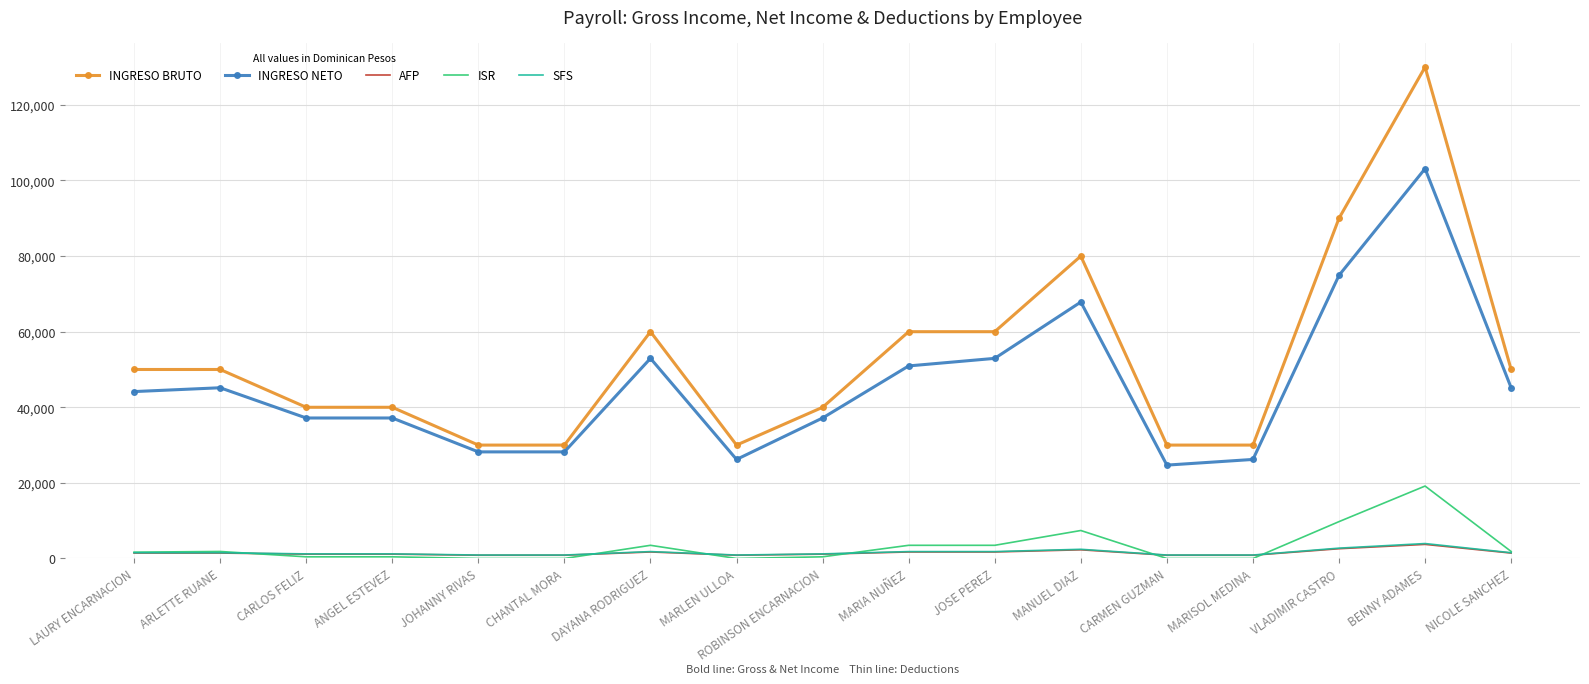

True or false: AFP and INGRESO BRUTO cross at least once.

False